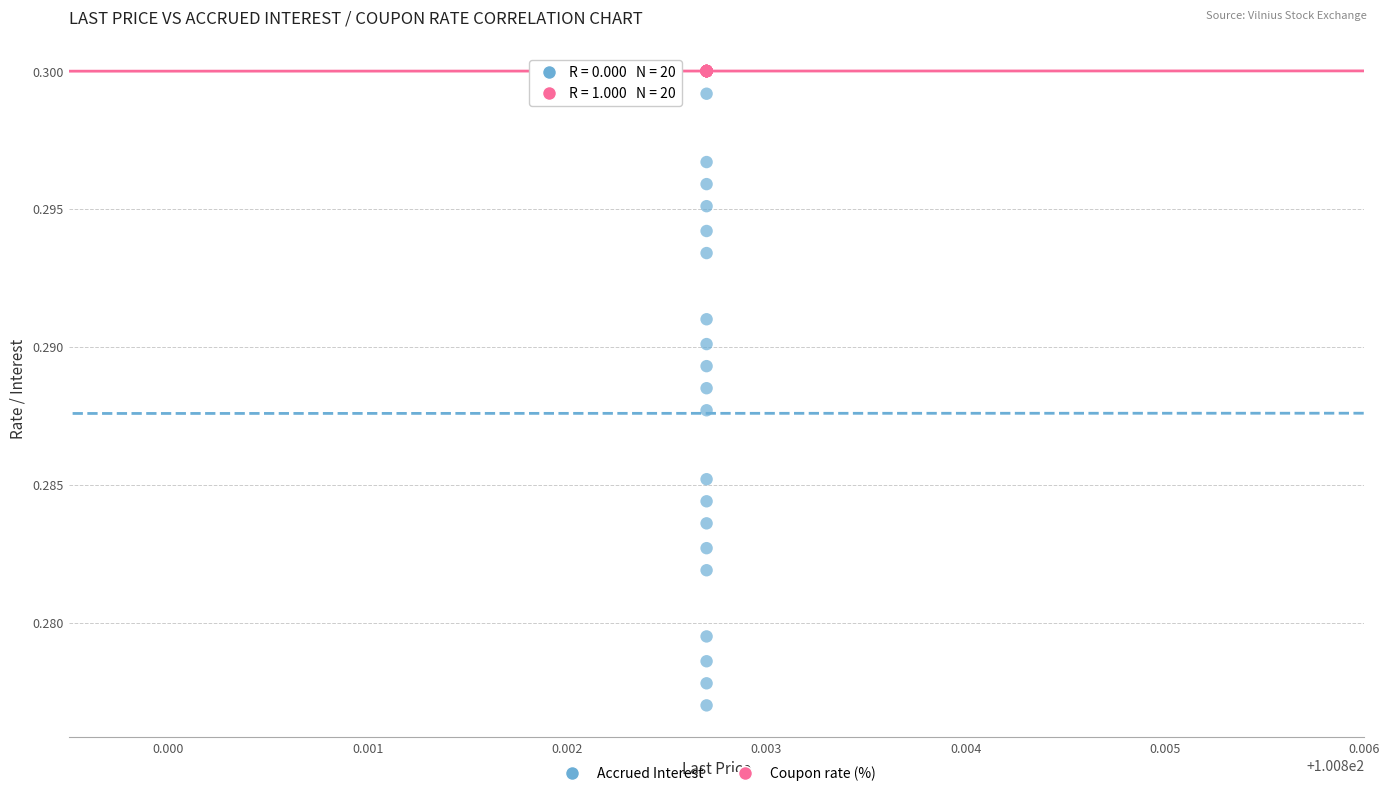

Which series contains the lowest Y value?

Accrued Interest